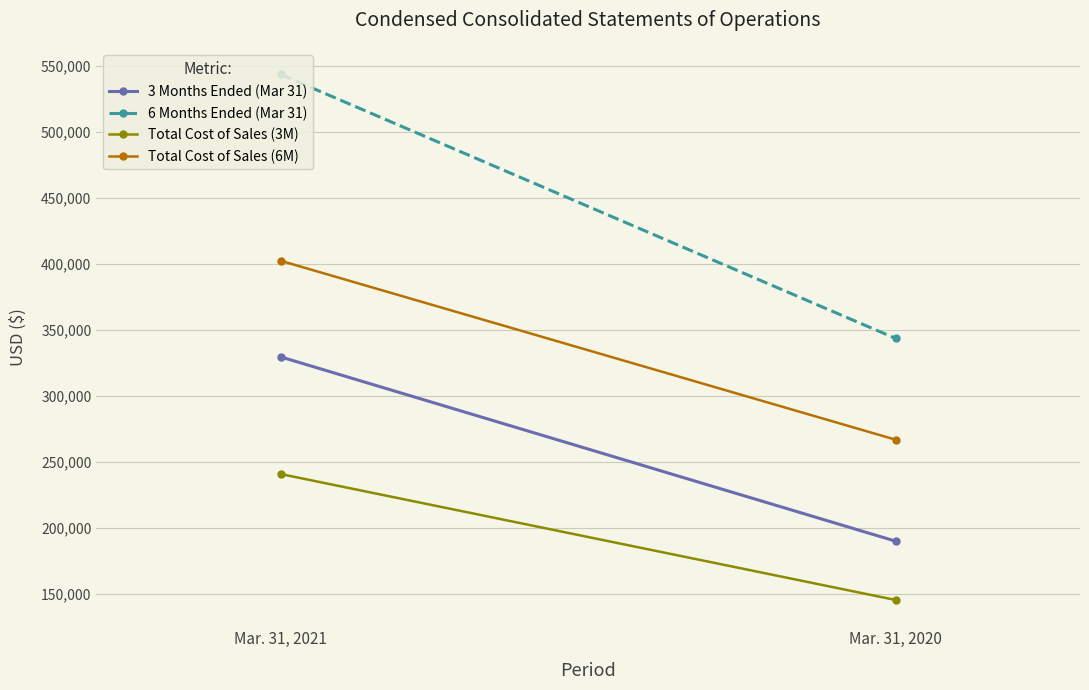

Is the value of Total Cost of Sales (6M) at Mar. 31, 2020 greater than the value of 6 Months Ended (Mar 31) at Mar. 31, 2021?

No